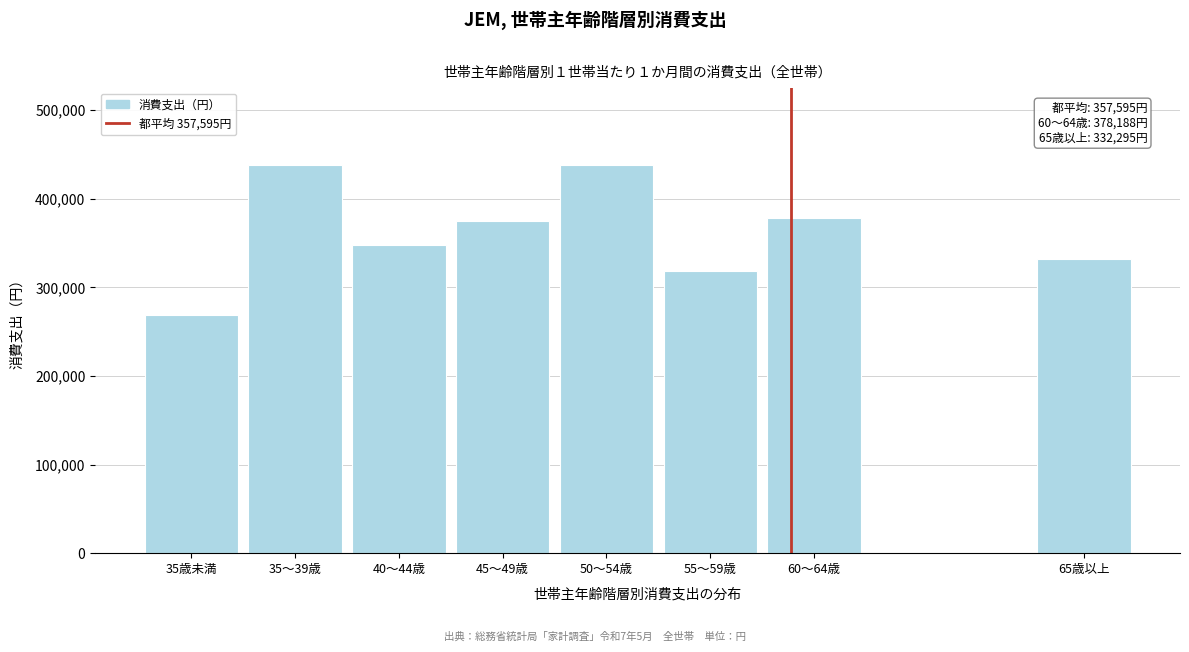

What is the label of the 6th bar from the right?

40～44歳